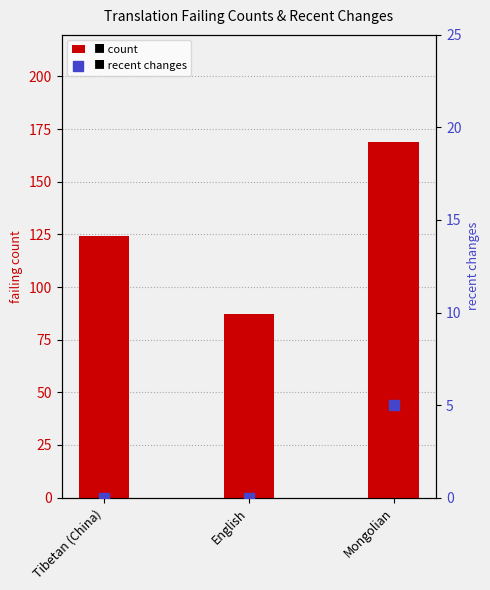

The failing series shows 124 at Tibetan (China). True or false?

True